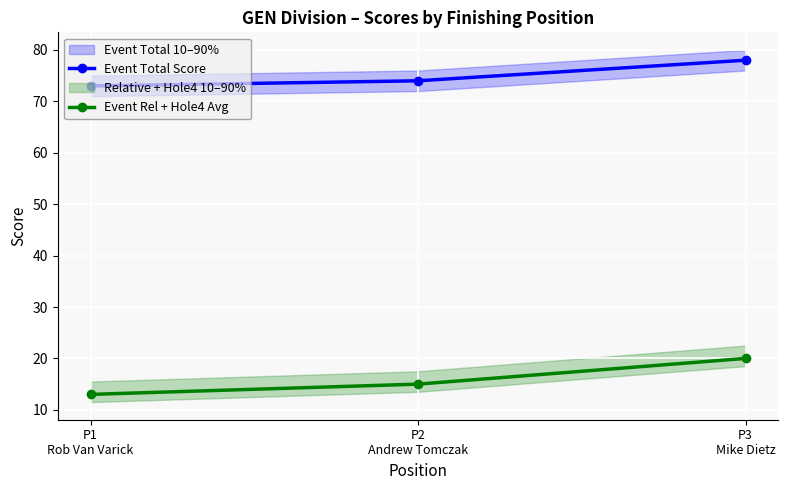

List the series in order of their overall mean, highest first.

Event Total Score, Event Rel + Hole4 Avg